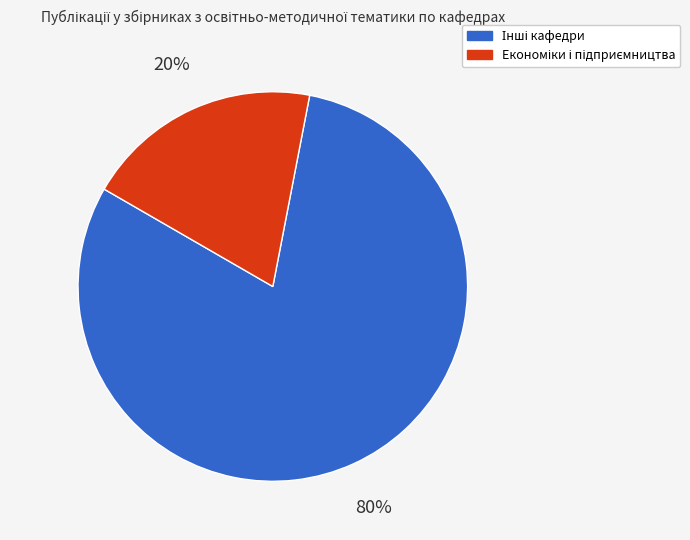

Is there a majority slice in this chart?

Yes